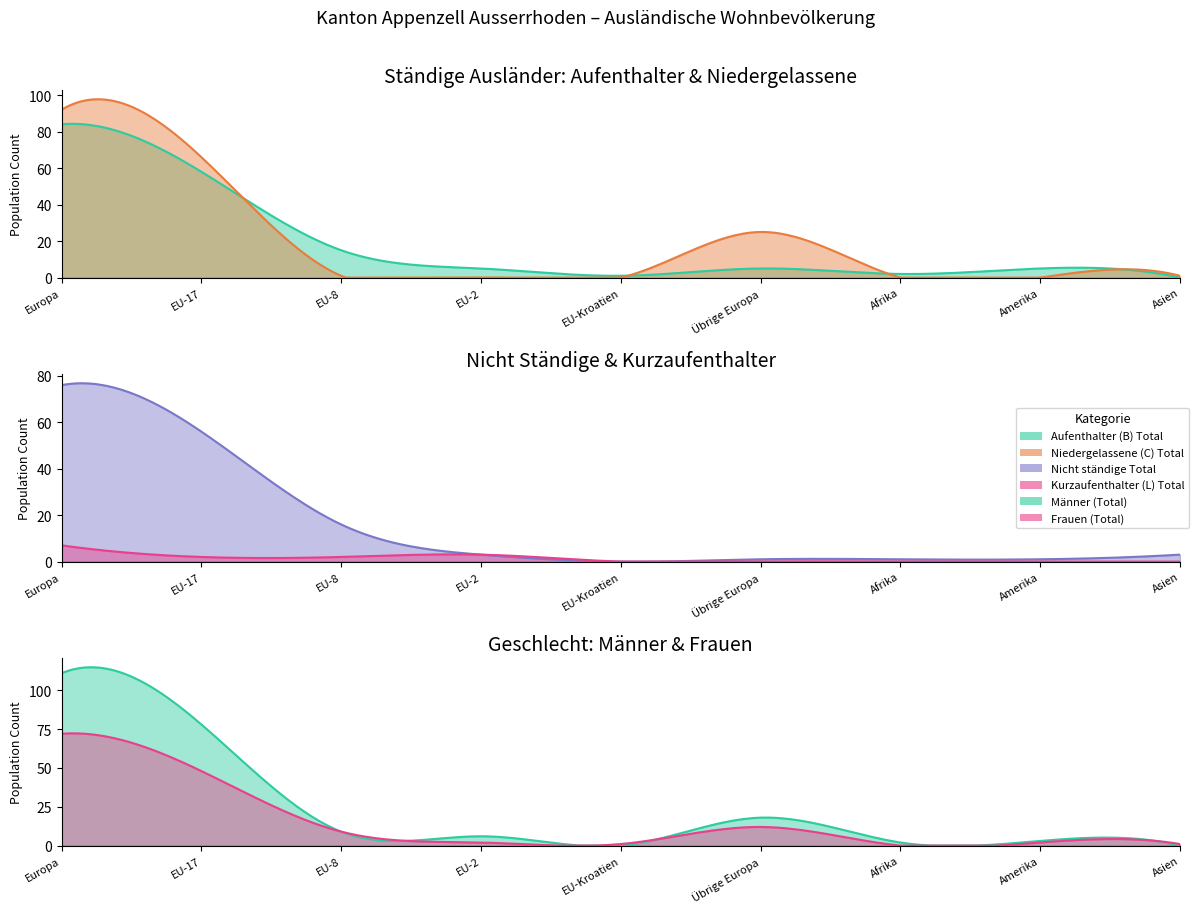

What is the label of the 9th point from the left?

Asien